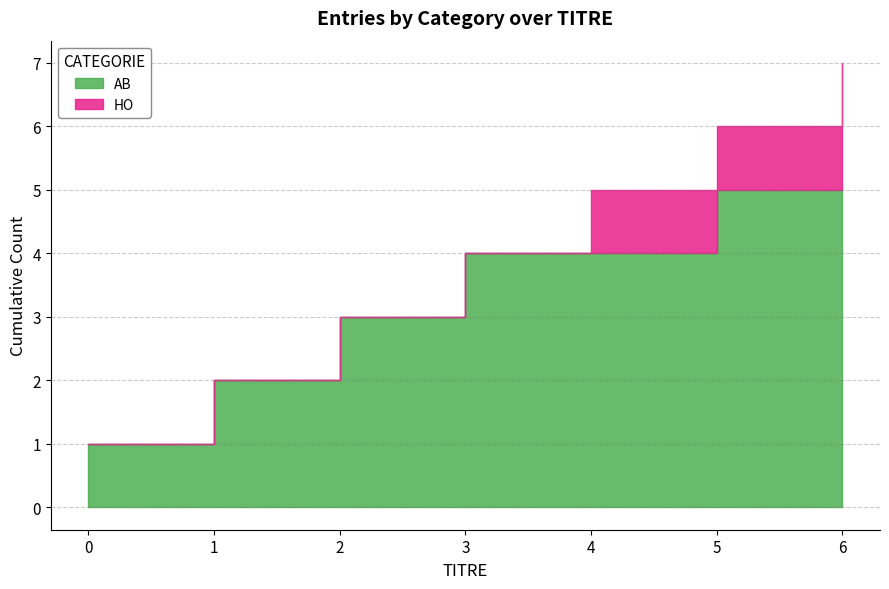

What are all the series names shown in the legend?

AB, HO